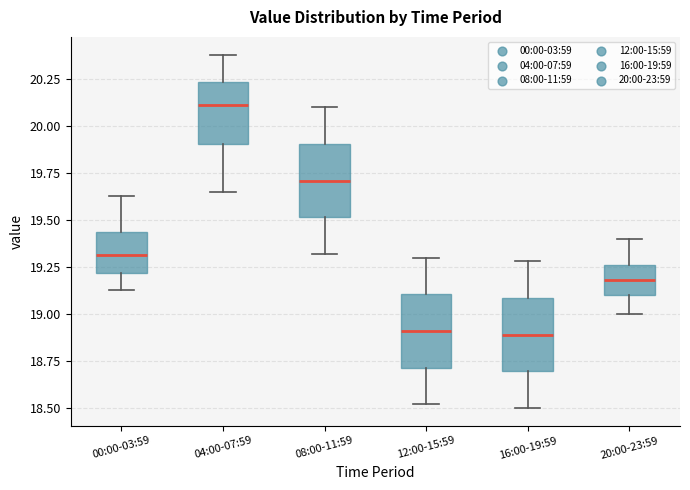

Reading left to right, read every box against the y-axis: the position of its median line, the range the box covers, and the ends of its whiskers. The values are not printed on the chart, so give them approximately, as read against the axis.

00:00-03:59: median 19.30, box 19.20 to 19.45, whiskers 19.15 to 19.65
04:00-07:59: median 20.10, box 19.90 to 20.25, whiskers 19.65 to 20.40
08:00-11:59: median 19.70, box 19.50 to 19.90, whiskers 19.30 to 20.10
12:00-15:59: median 18.90, box 18.70 to 19.10, whiskers 18.50 to 19.30
16:00-19:59: median 18.90, box 18.70 to 19.10, whiskers 18.50 to 19.30
20:00-23:59: median 19.20, box 19.10 to 19.25, whiskers 19.00 to 19.40